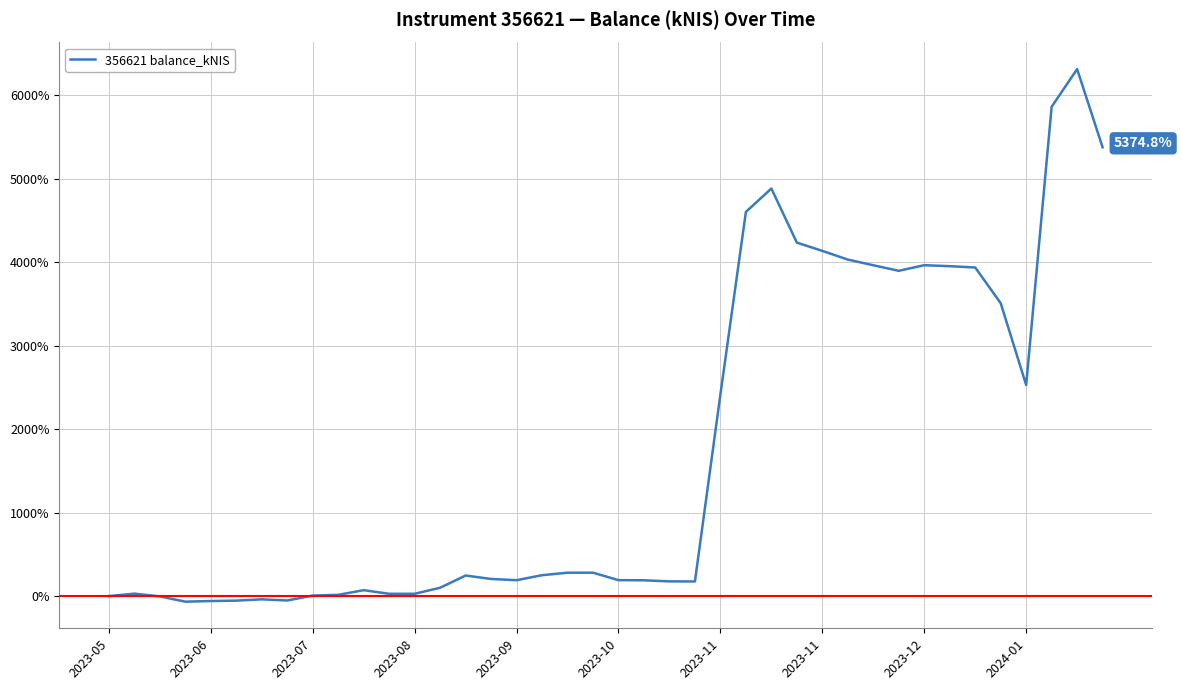

Does the chart display data point markers on the line(s)?

No